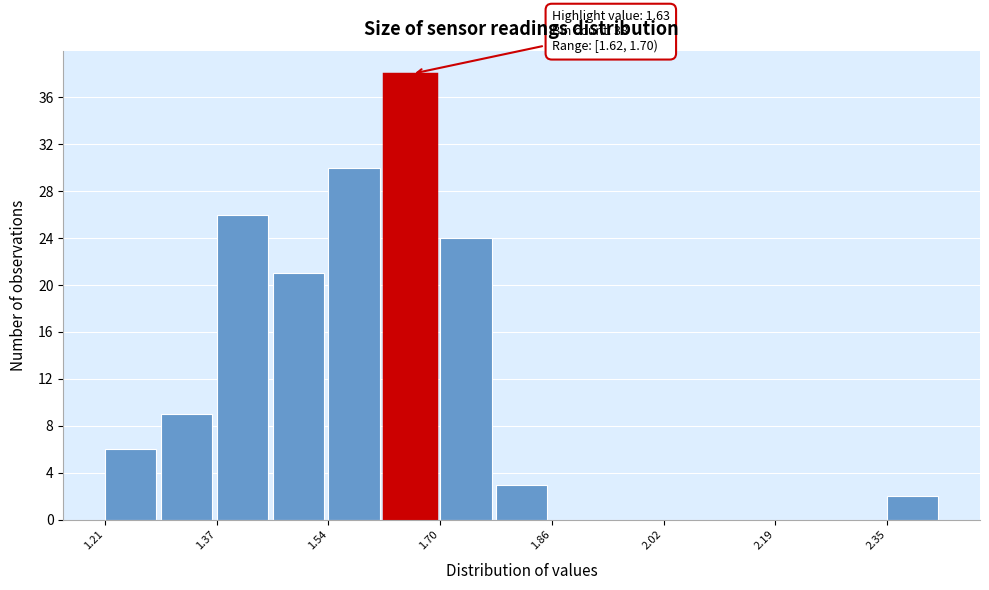

Which range on the x-axis has the tallest bar?

1.62 to 1.70